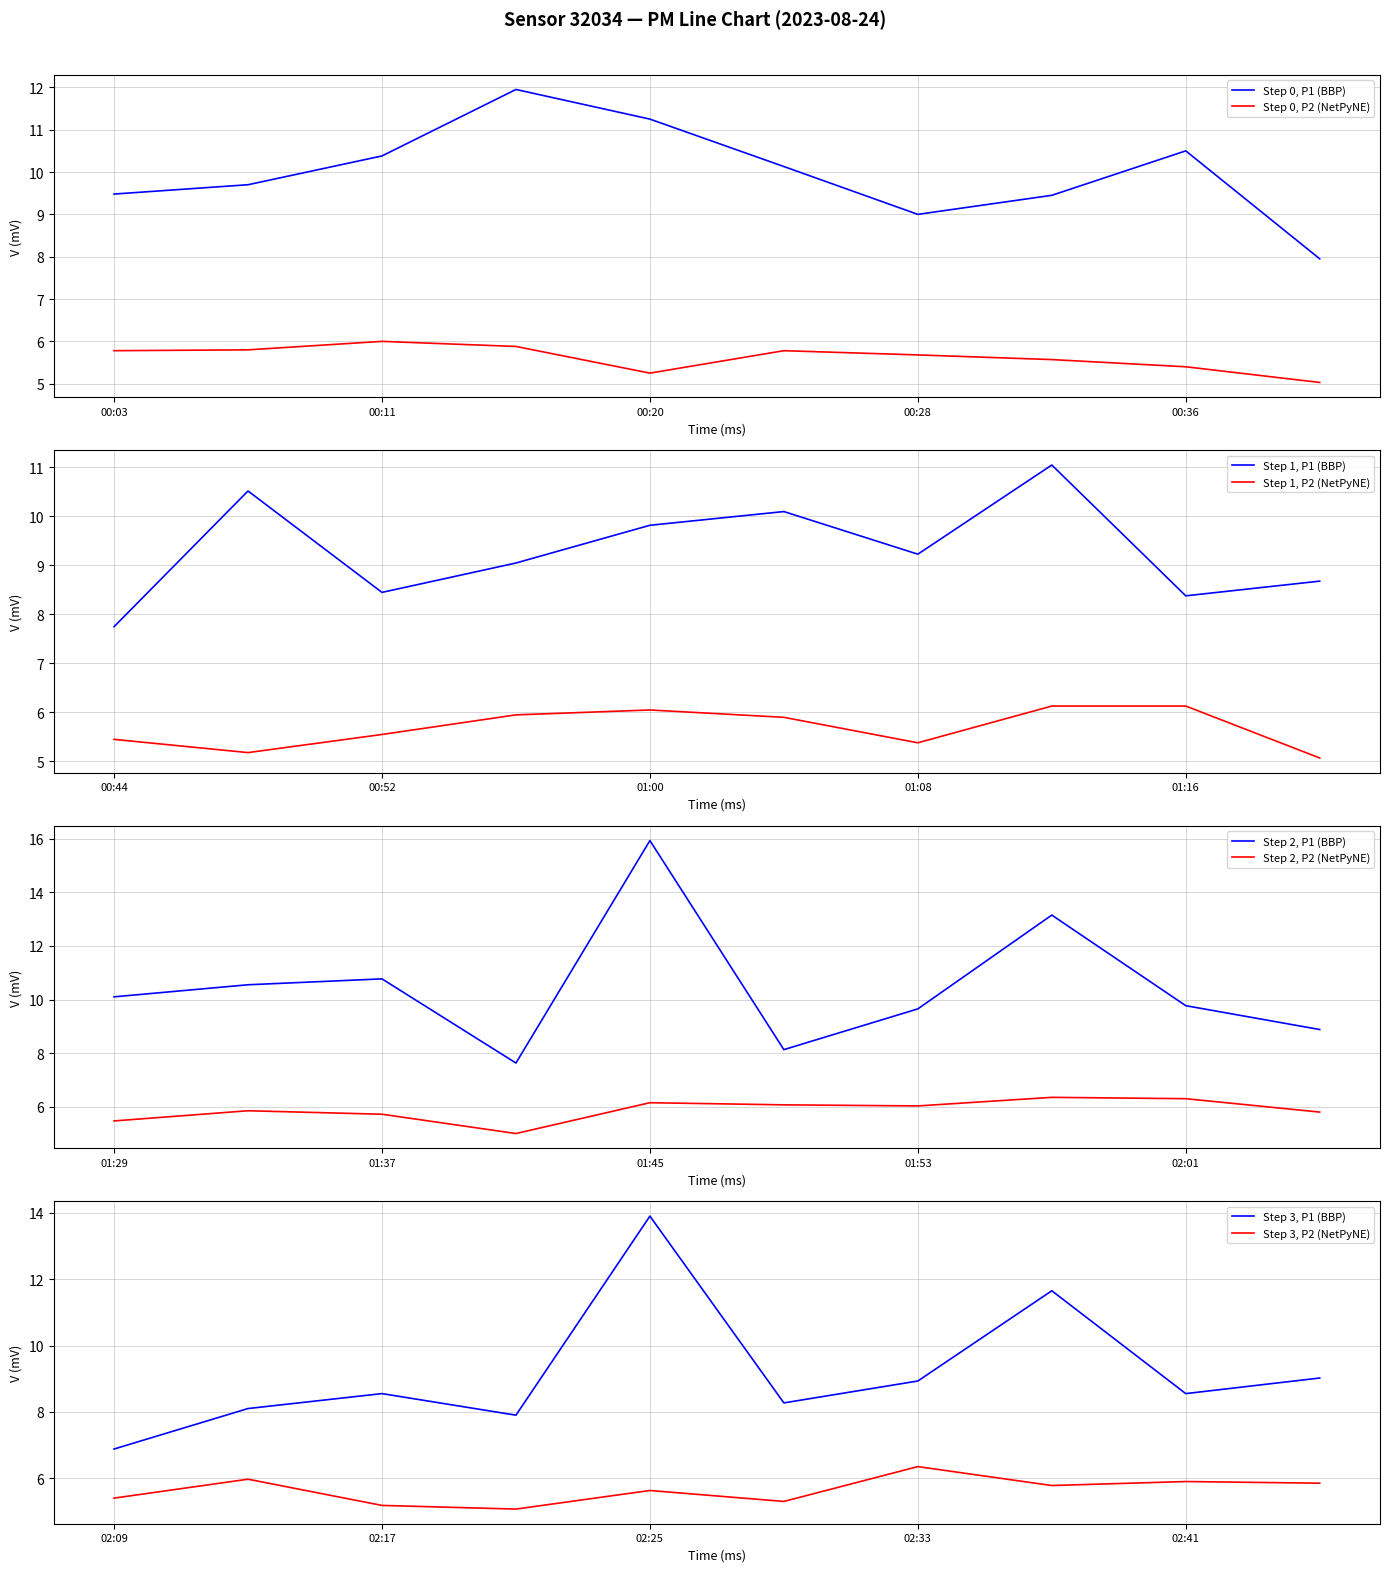

Where is the first local minimum for P1?

00:28